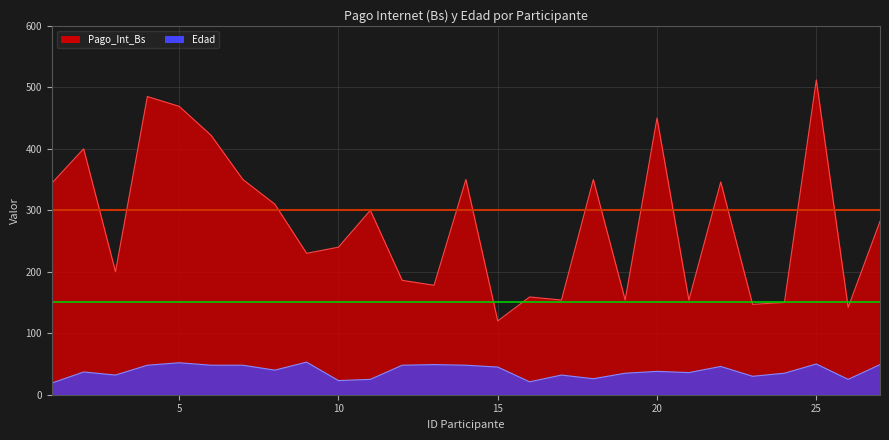

True or false: Edad and Pago_Int_Bs cross at least once.

False